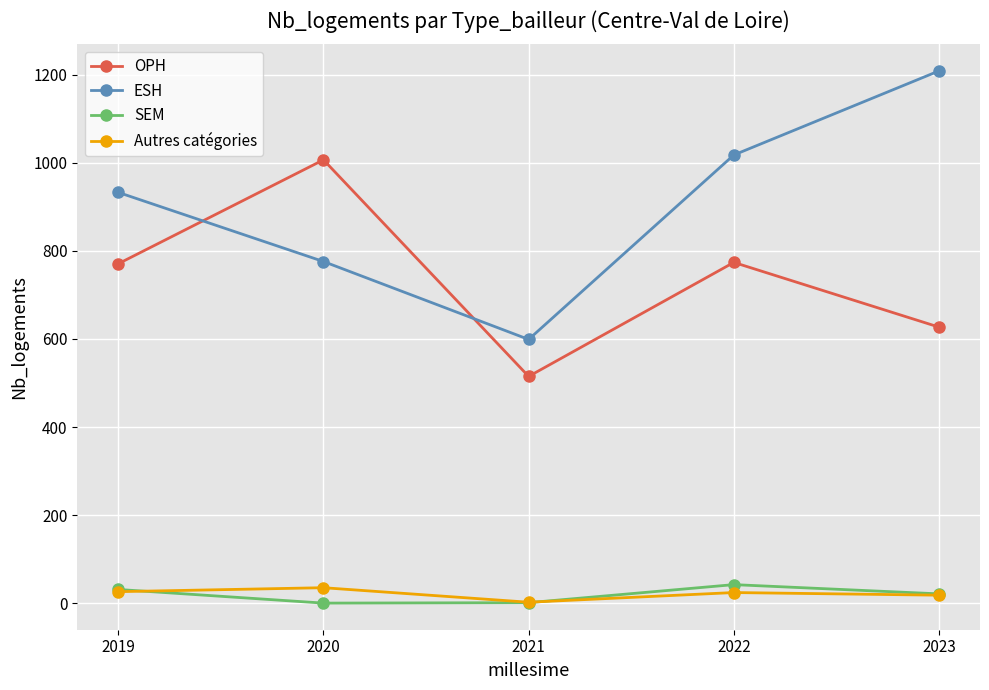

How many lines are shown in the chart?

4